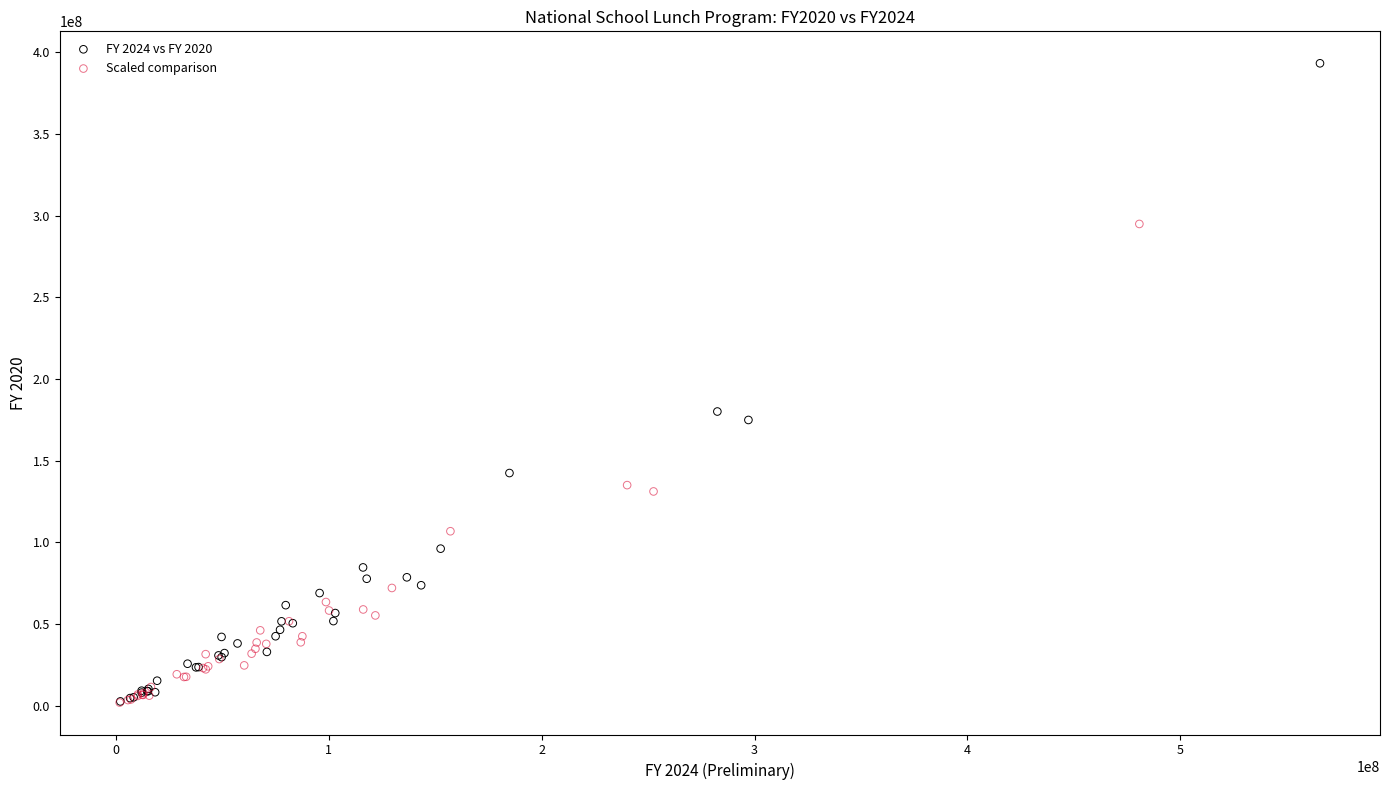

Which series has the largest Y range (max minus min)?

FY 2024 vs FY 2020